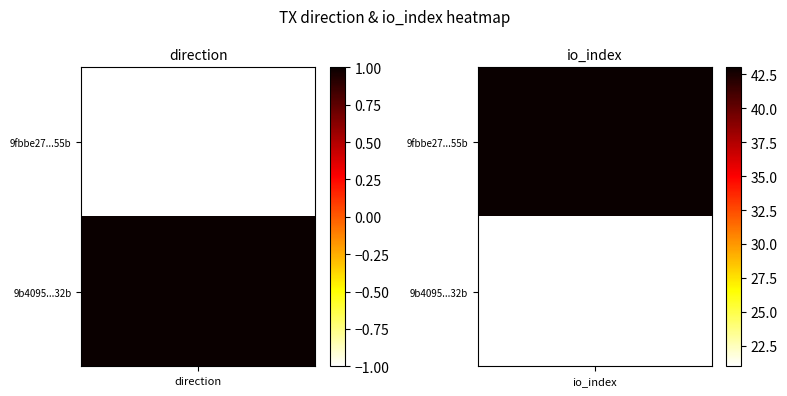

How many series are shown in this chart?

2